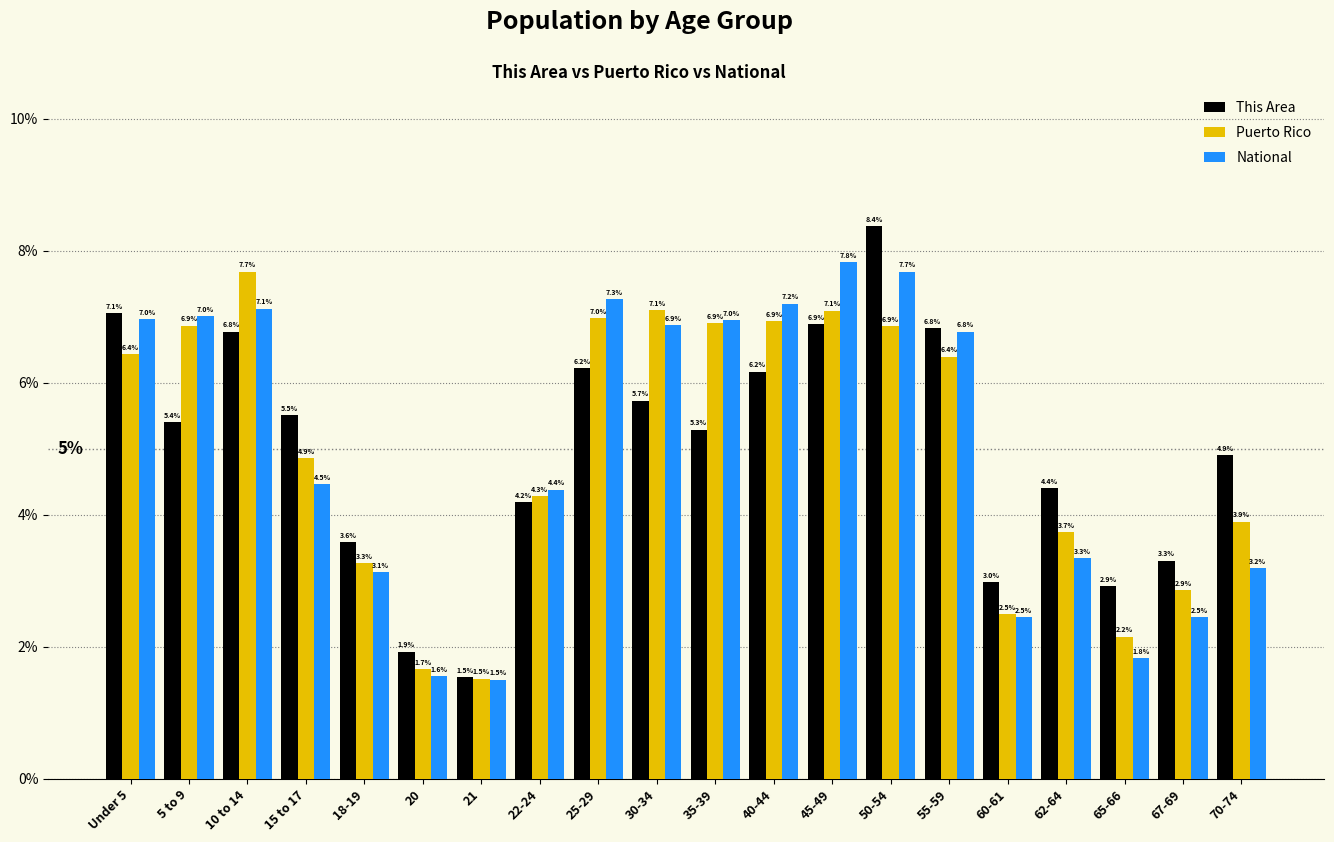

Reading left to right, transcribe all the data shown in this chart.

This Area: 7.1	5.4	6.8	5.5	3.6	1.9	1.5	4.2	6.2	5.7	5.3	6.2	6.9	8.4	6.8	3.0	4.4	2.9	3.3	4.9
Puerto Rico: 6.4	6.9	7.7	4.9	3.3	1.7	1.5	4.3	7.0	7.1	6.9	6.9	7.1	6.9	6.4	2.5	3.7	2.2	2.9	3.9
National: 7.0	7.0	7.1	4.5	3.1	1.6	1.5	4.4	7.3	6.9	7.0	7.2	7.8	7.7	6.8	2.5	3.3	1.8	2.5	3.2